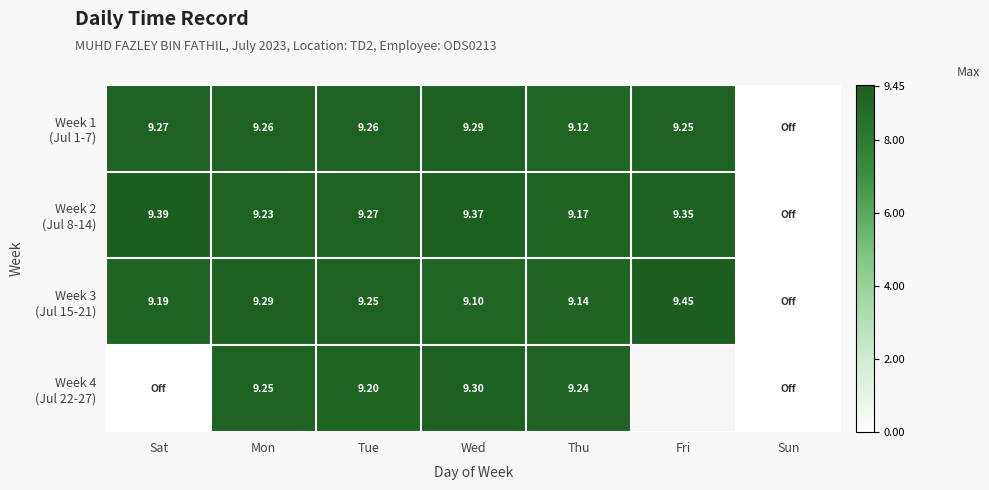

What is the total value across all series at Thu?

36.7